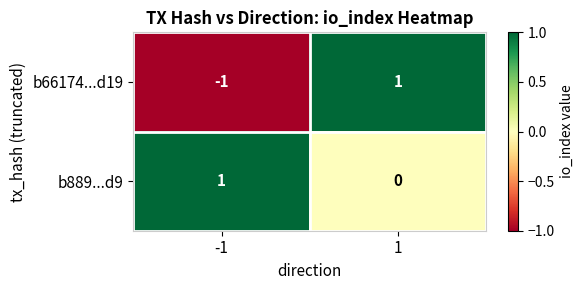

The b889...d9 series shows 0 at 1. True or false?

True